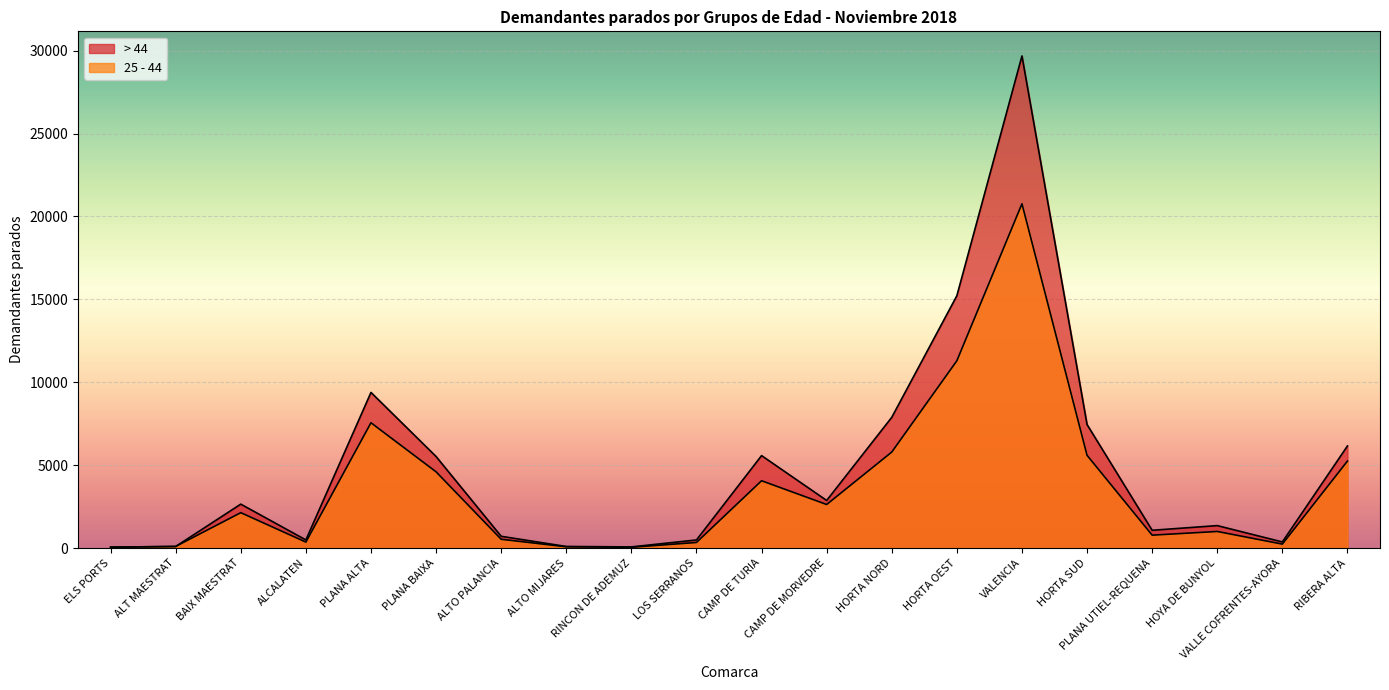

Which category has the highest value in the > 44 series?

VALENCIA